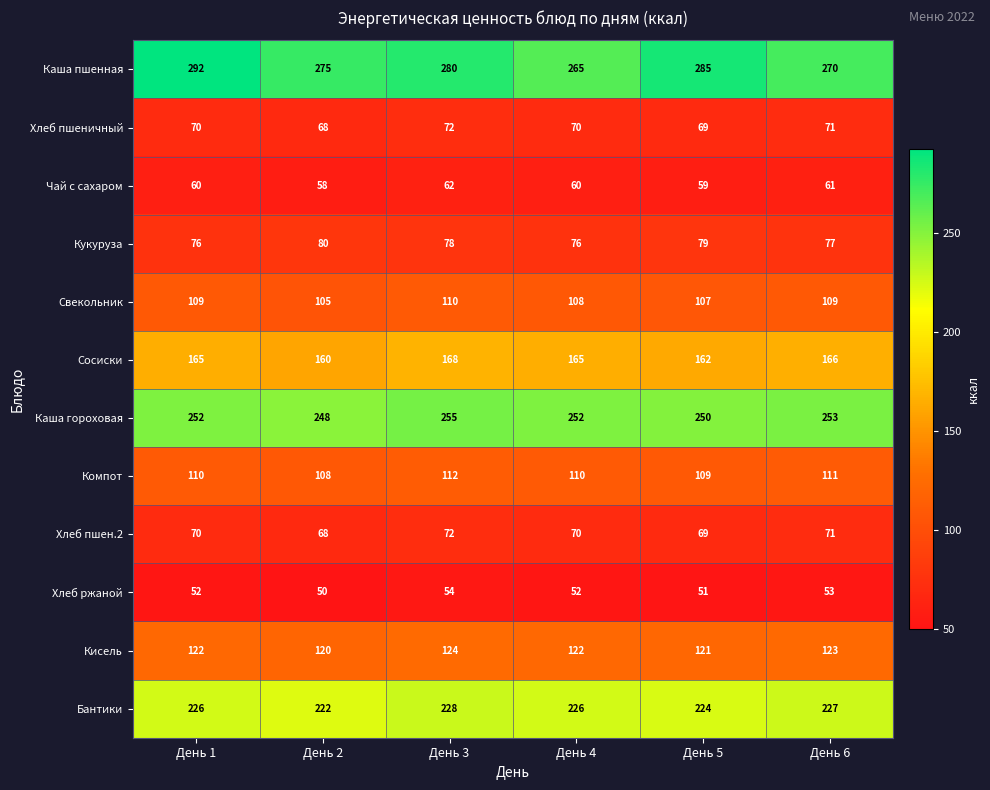

The value of Сосиски at День 5 is 162. True or false?

True